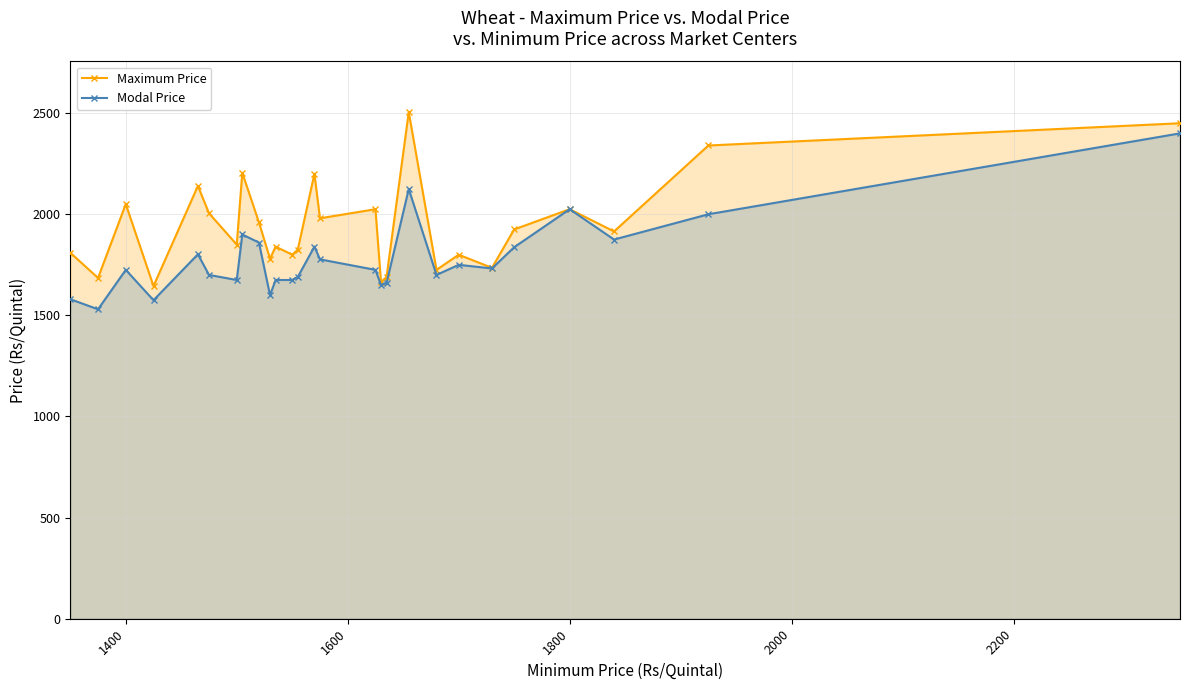

Which series has the largest total across all categories?

Maximum Price